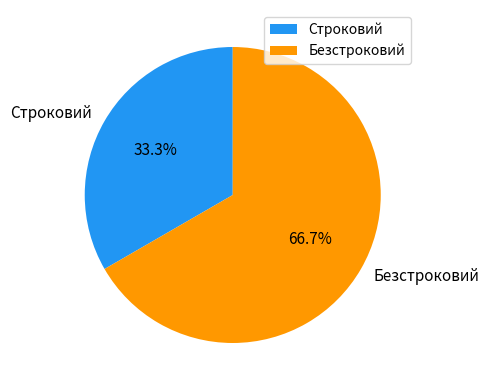

How many slices are in this pie chart?

2